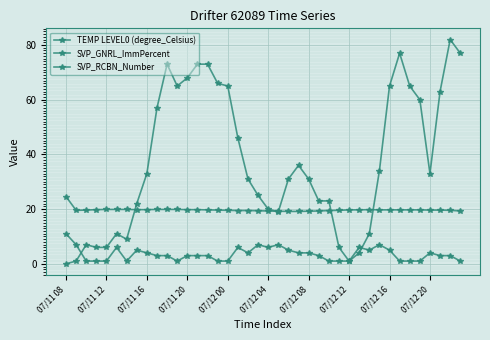

How many positive values does the SVP_GNRL_ImmPercent series have?

39